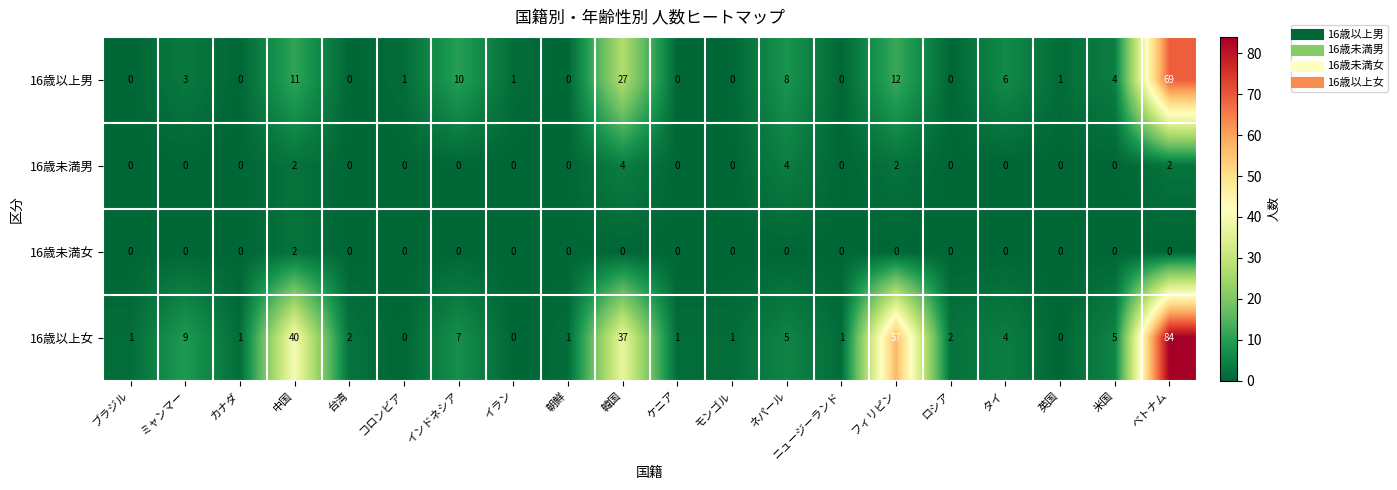

Is it true that 16歳未満女 equals 0 at 英国?

True